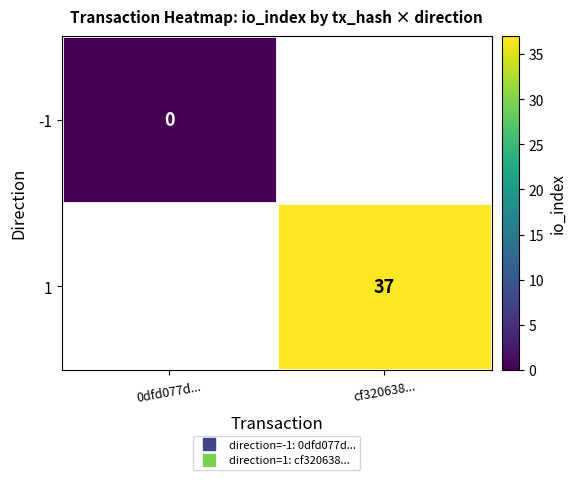

At which label does 1 reach its peak?

0dfd077d...